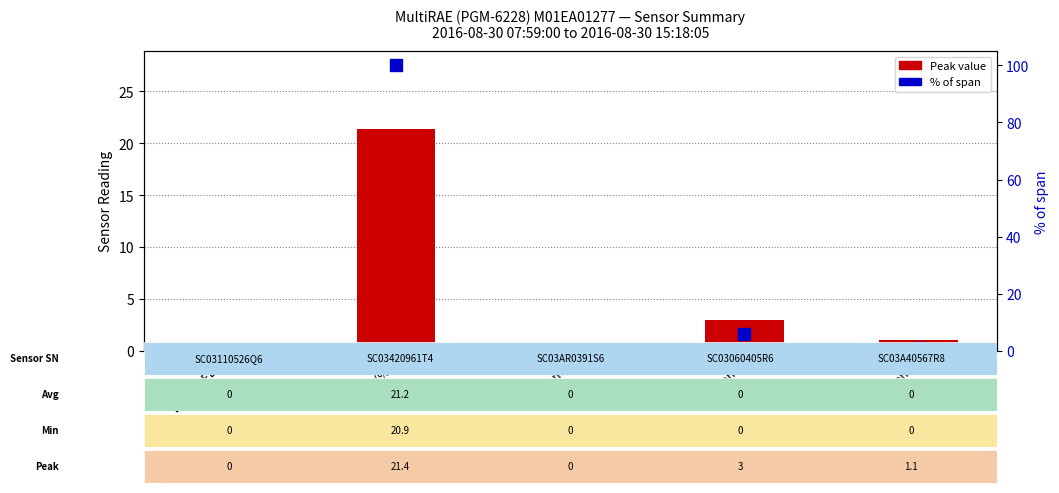

How many categories are shown in the chart?

5